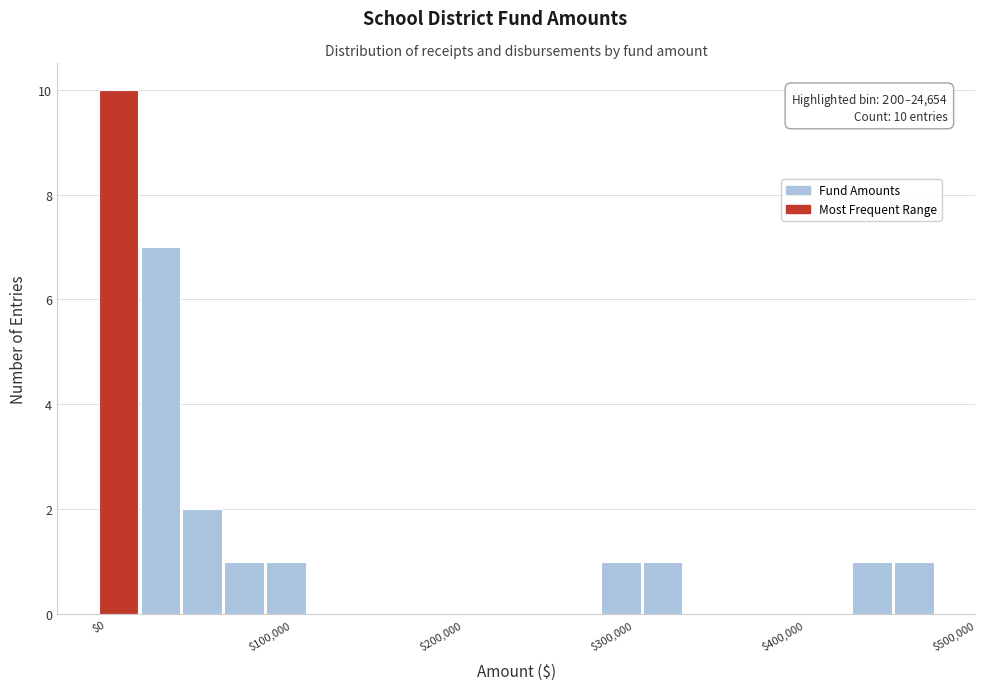

Read against the x-axis, roughly where is the centre of the tallest bar?

10000